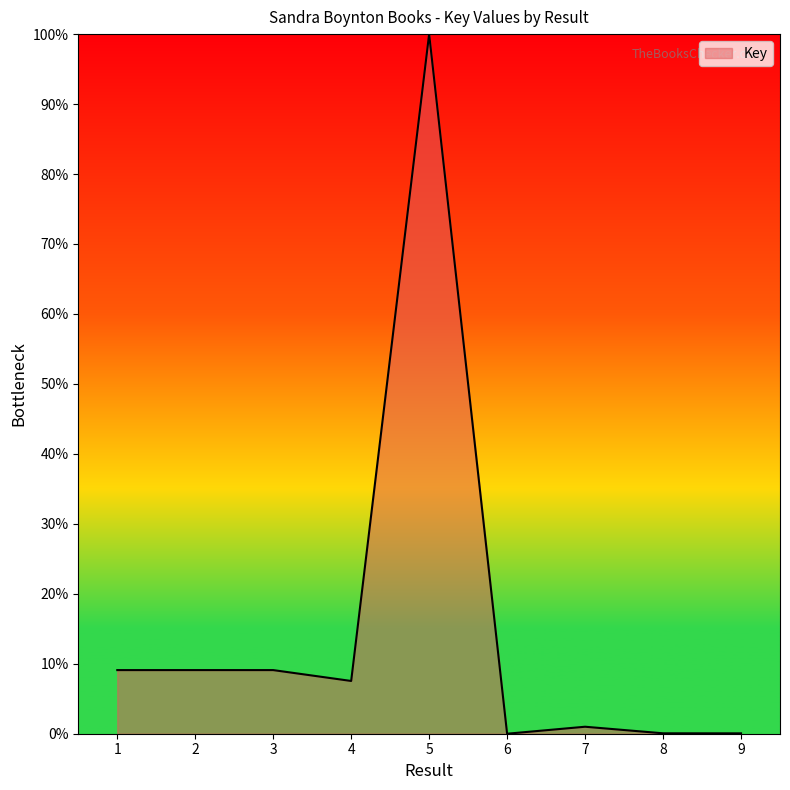

What is the change in value from 4 to 9?

-7.5